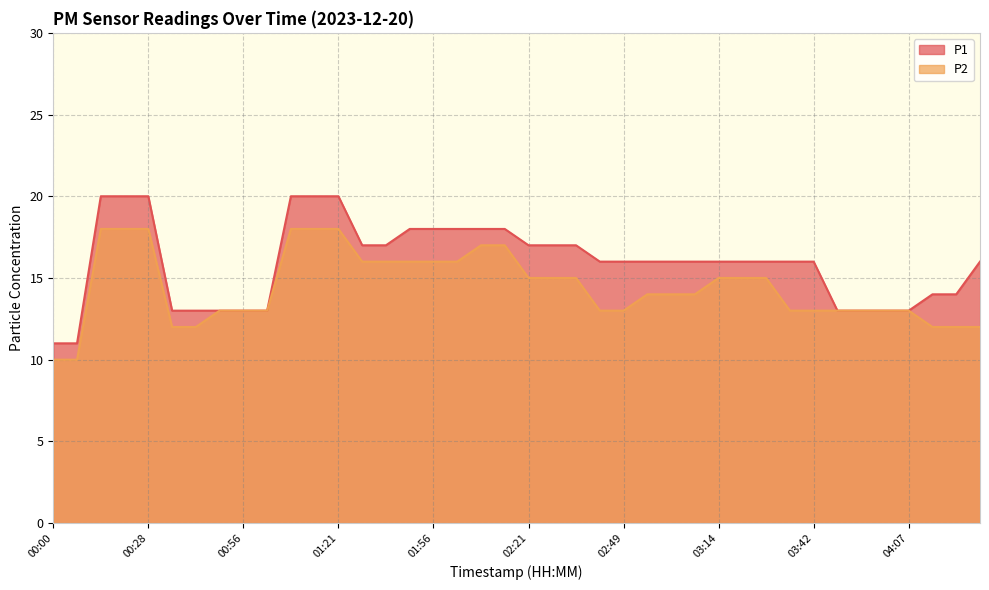

True or false: P2 and P1 cross at least once.

False